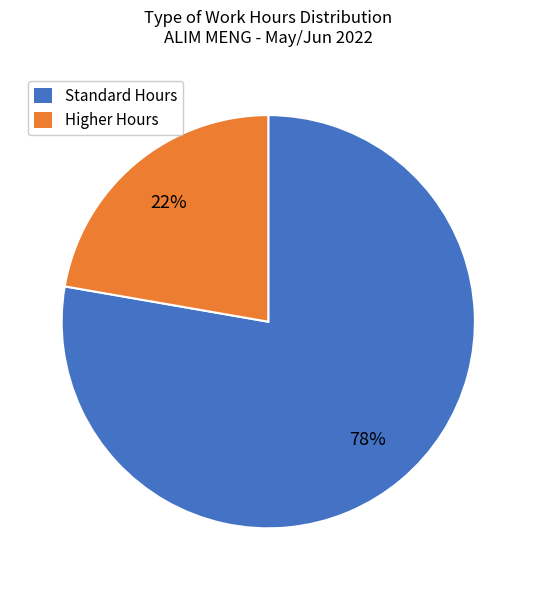

Is there any slice that represents more than half of the pie?

Yes